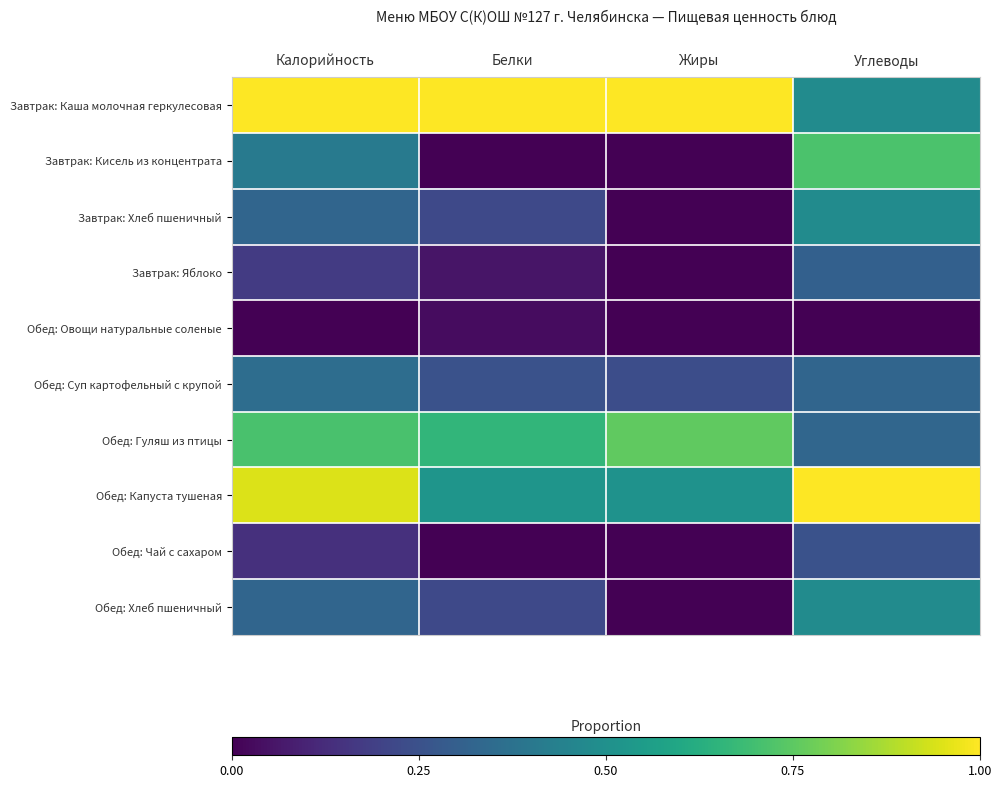

Reading right to left, list all the values displayed in this chart.

Завтрак: Каша молочная геркулесовая: Углеводы=0.5	Жиры=1.0	Белки=1.0	Калорийность=1.0
Завтрак: Кисель из концентрата: Углеводы=0.7	Жиры=0.0	Белки=0.0	Калорийность=0.4
Завтрак: Хлеб пшеничный: Углеводы=0.5	Жиры=0.0	Белки=0.2	Калорийность=0.3
Завтрак: Яблоко: Углеводы=0.3	Жиры=0.0	Белки=0.1	Калорийность=0.2
Обед: Овощи натуральные соленые: Углеводы=0.0	Жиры=0.0	Белки=0.0	Калорийность=0.0
Обед: Суп картофельный с крупой: Углеводы=0.3	Жиры=0.2	Белки=0.3	Калорийность=0.4
Обед: Гуляш из птицы: Углеводы=0.3	Жиры=0.8	Белки=0.7	Калорийность=0.7
Обед: Капуста тушеная: Углеводы=1.0	Жиры=0.5	Белки=0.5	Калорийность=0.9
Обед: Чай с сахаром: Углеводы=0.3	Жиры=0.0	Белки=0.0	Калорийность=0.1
Обед: Хлеб пшеничный: Углеводы=0.5	Жиры=0.0	Белки=0.2	Калорийность=0.3